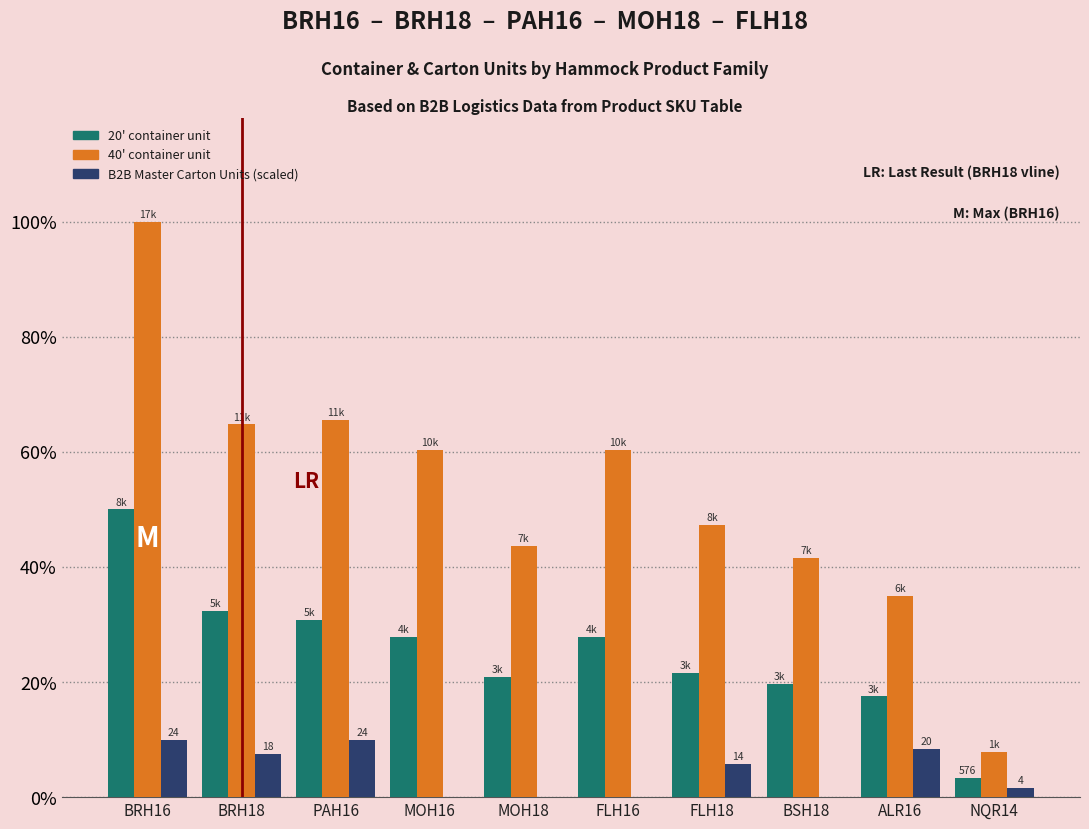

Are the bars grouped side by side (vs. stacked)?

Yes